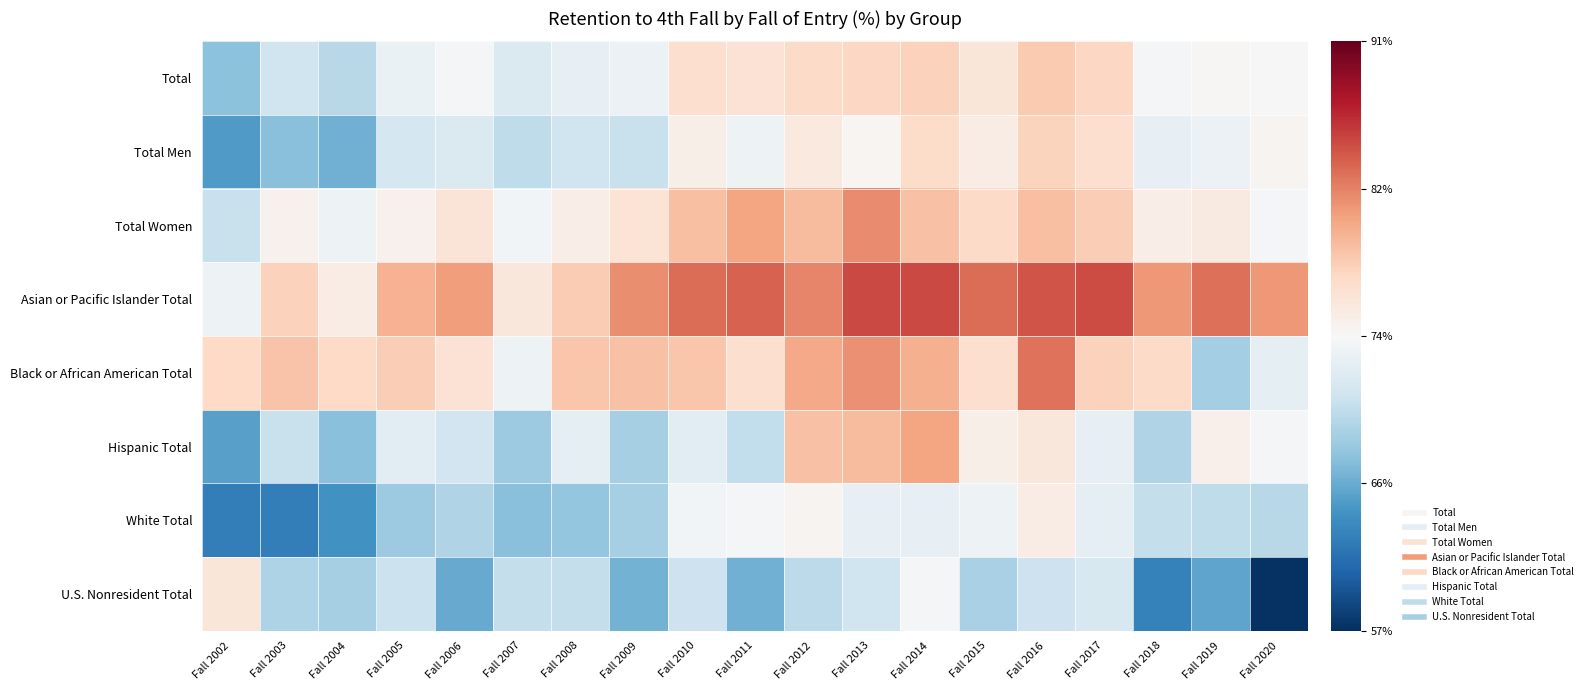

How many series are shown in this chart?

8